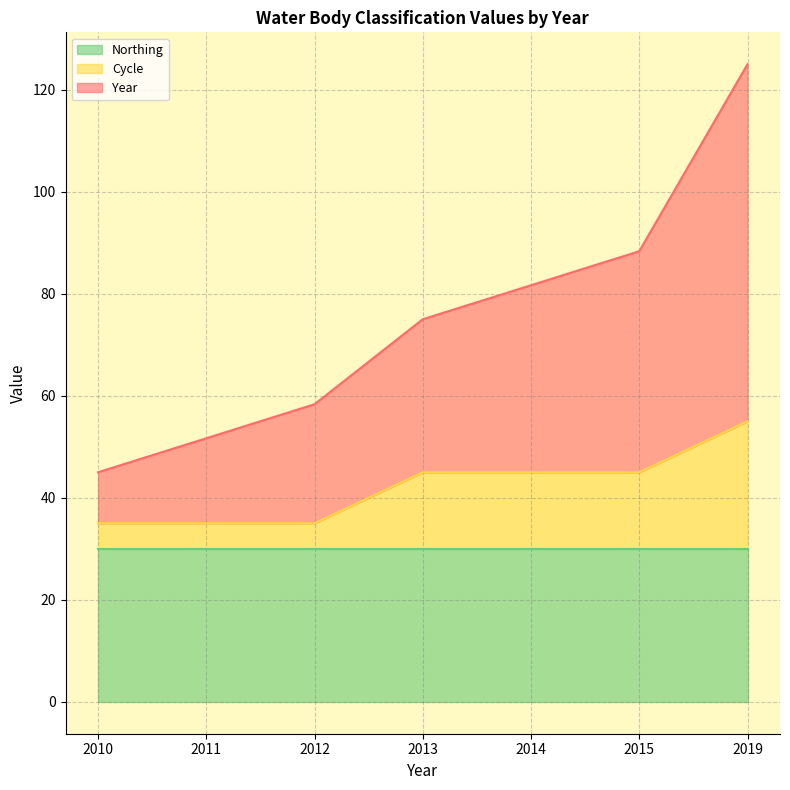

What is the difference between the maximum and second lowest values in the Cycle series?

20.0